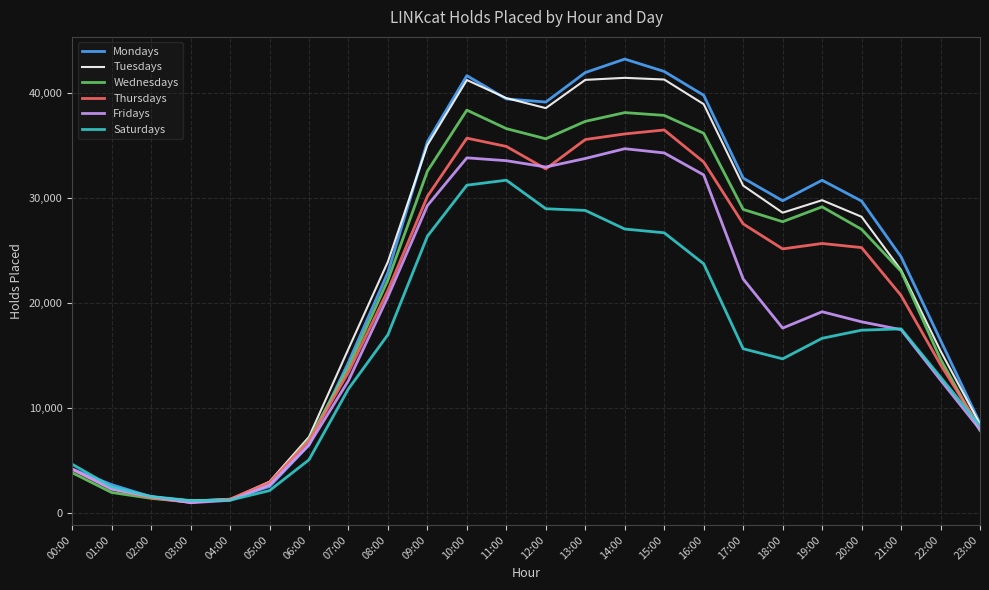

What is the total value across all series at 13:00?

218631